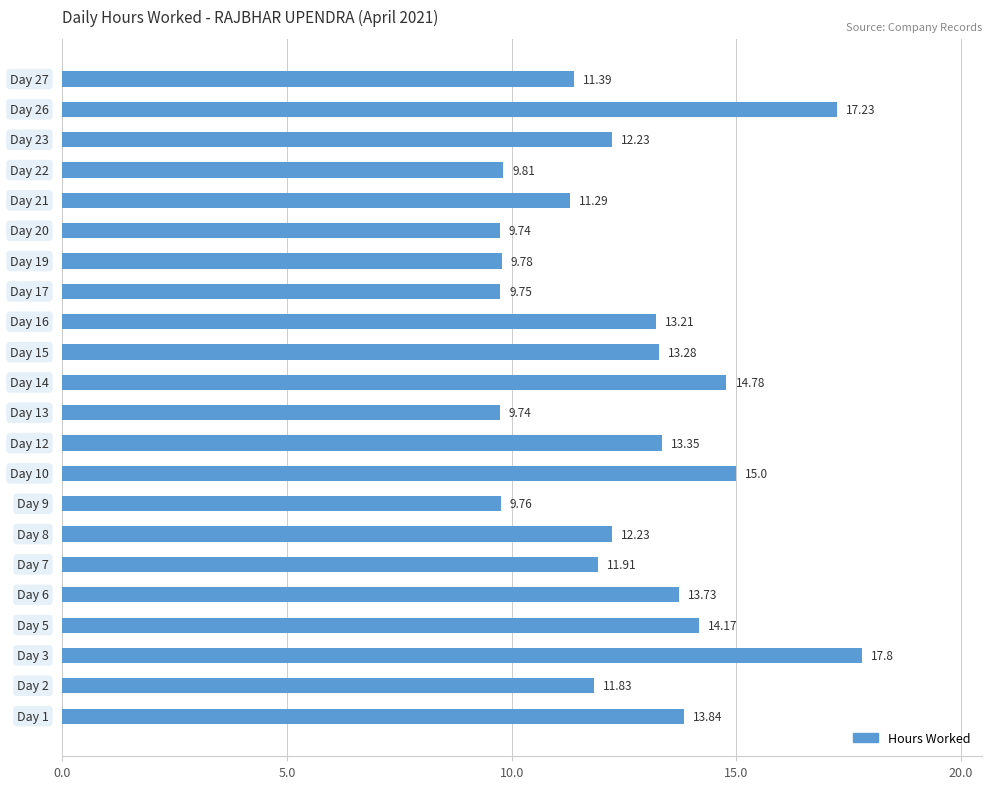

What is the sum of all values?

275.9